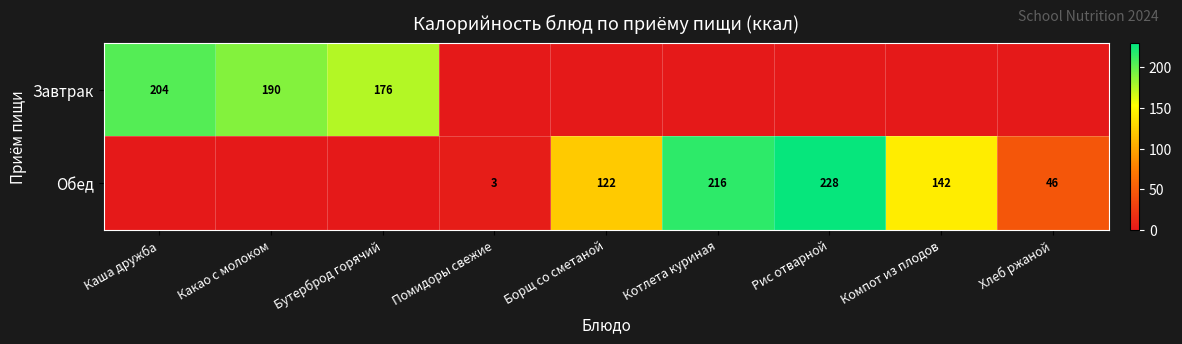

The Завтрак series shows 190 at Какао с молоком. True or false?

True